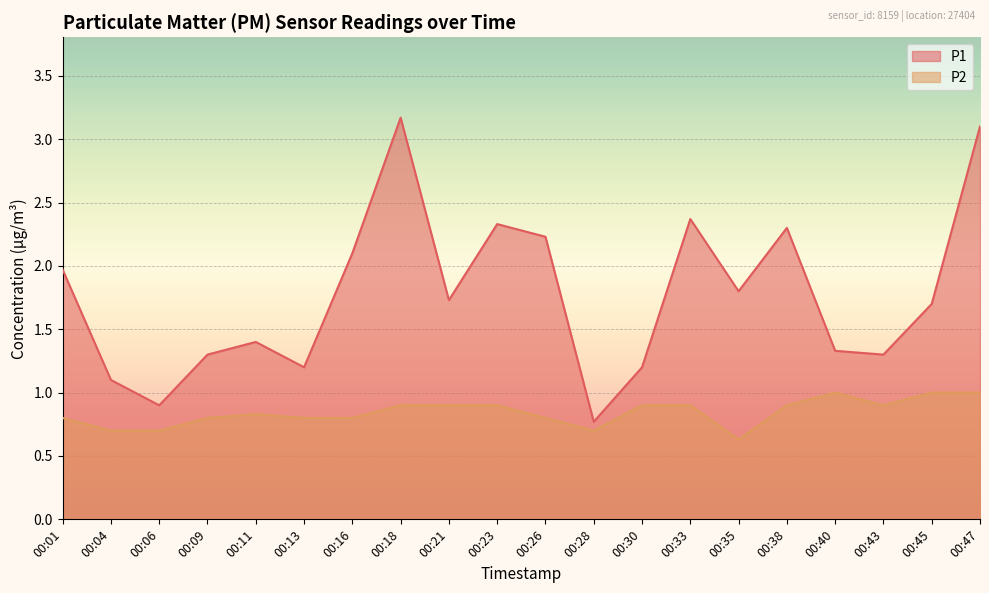

True or false: P1 and P2 cross at least once.

False